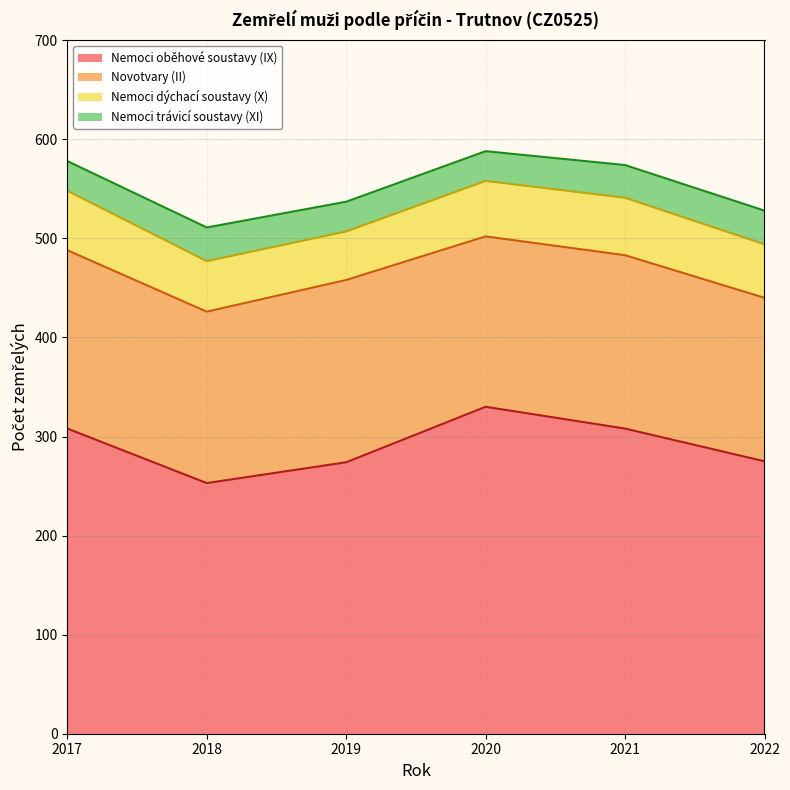

Read the Nemoci oběhové soustavy (IX) value at 2022.

275